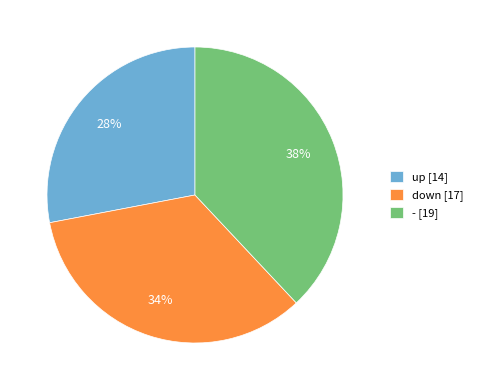

Is down the majority of the pie?

No